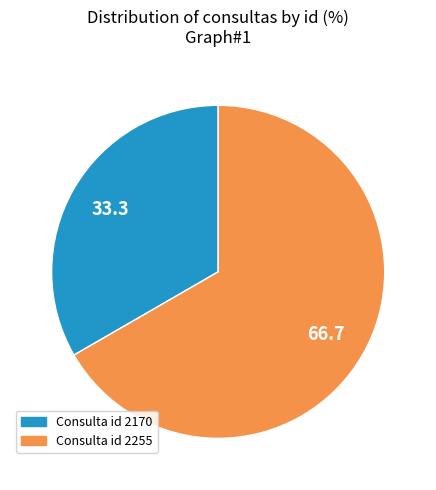

The Consulta id 2170 slice represents 39% of the pie. True or false?

False